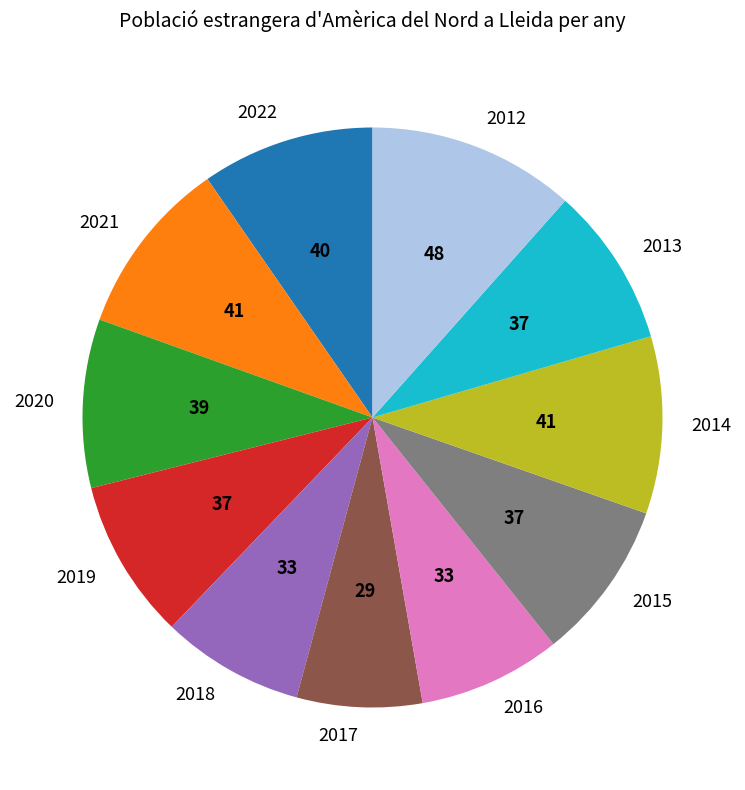

How many slices are in this pie chart?

11